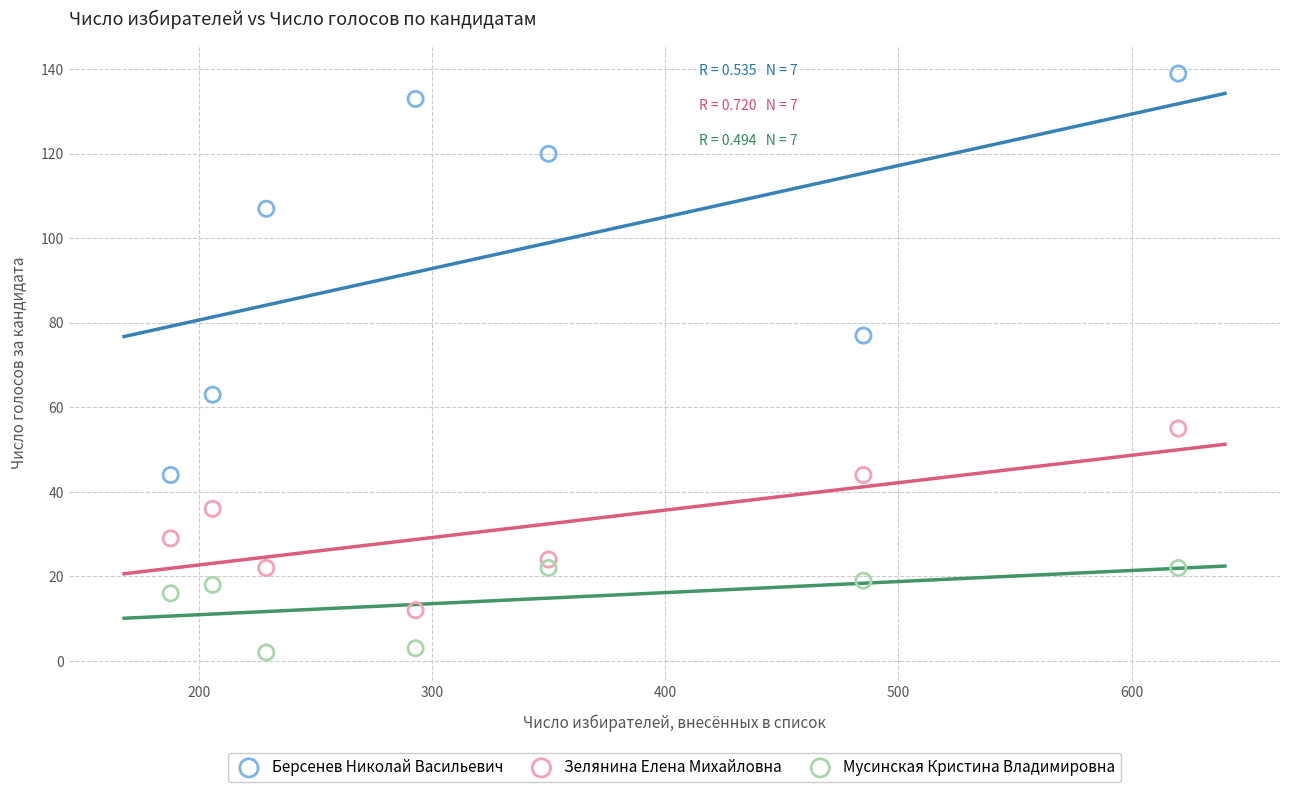

Which series contains the lowest Y value?

Мусинская Кристина Владимировна